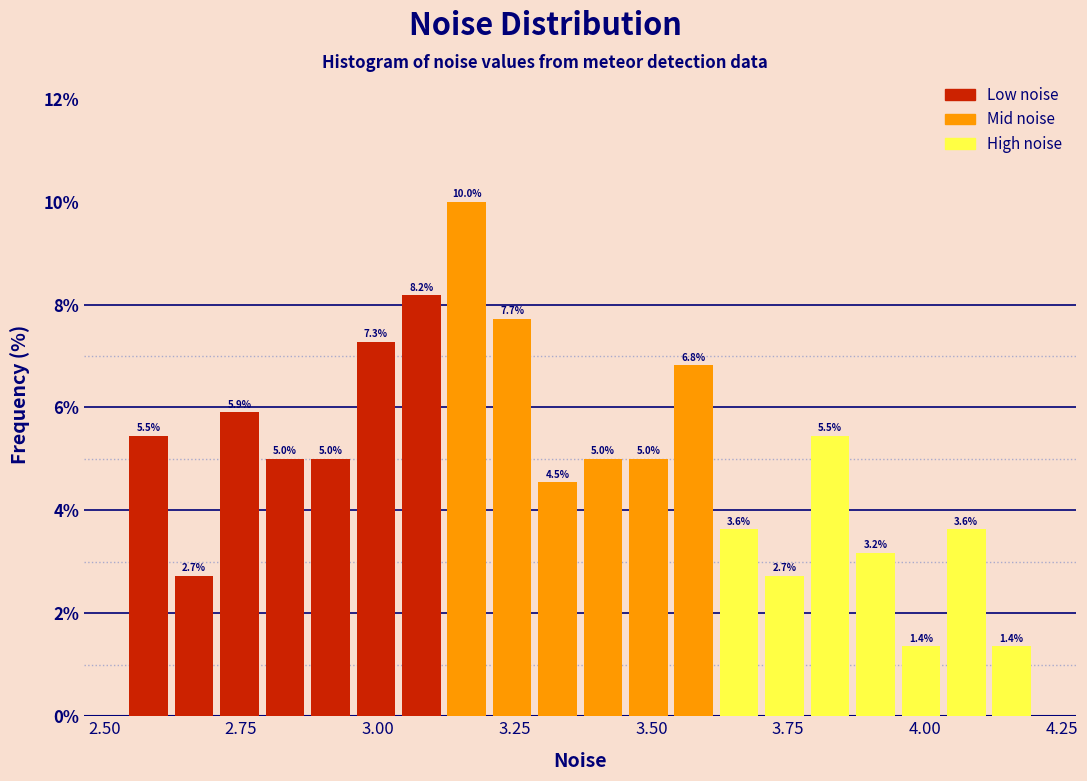

Around what value on the x-axis is the tallest bar? Give the approximate position of its centre, as read against the axis.

3.15